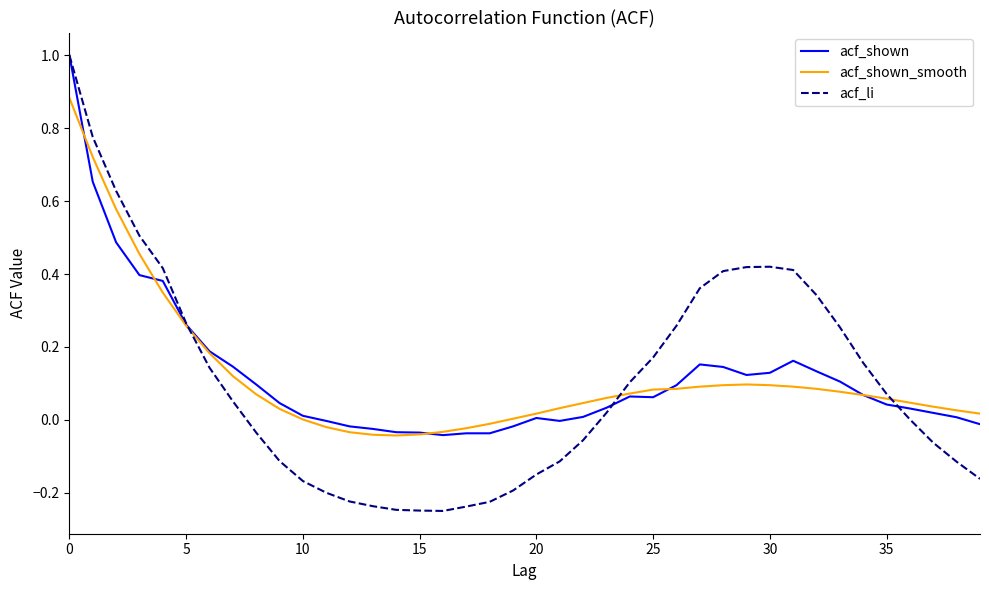

Which series has the largest range (max minus min)?

acf_li